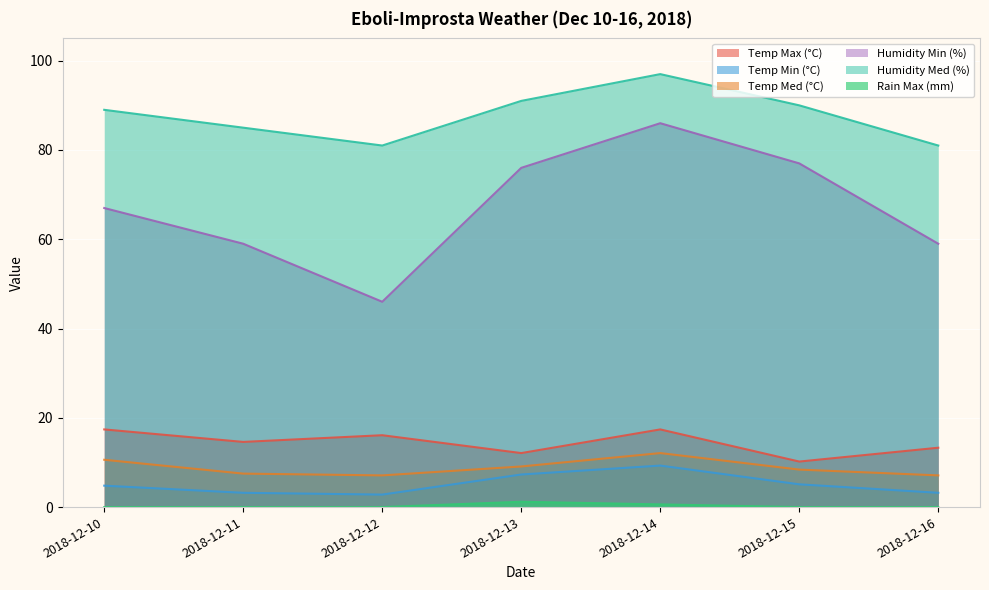

What is the spread (max minus min) of values at 2018-12-15?

90.0